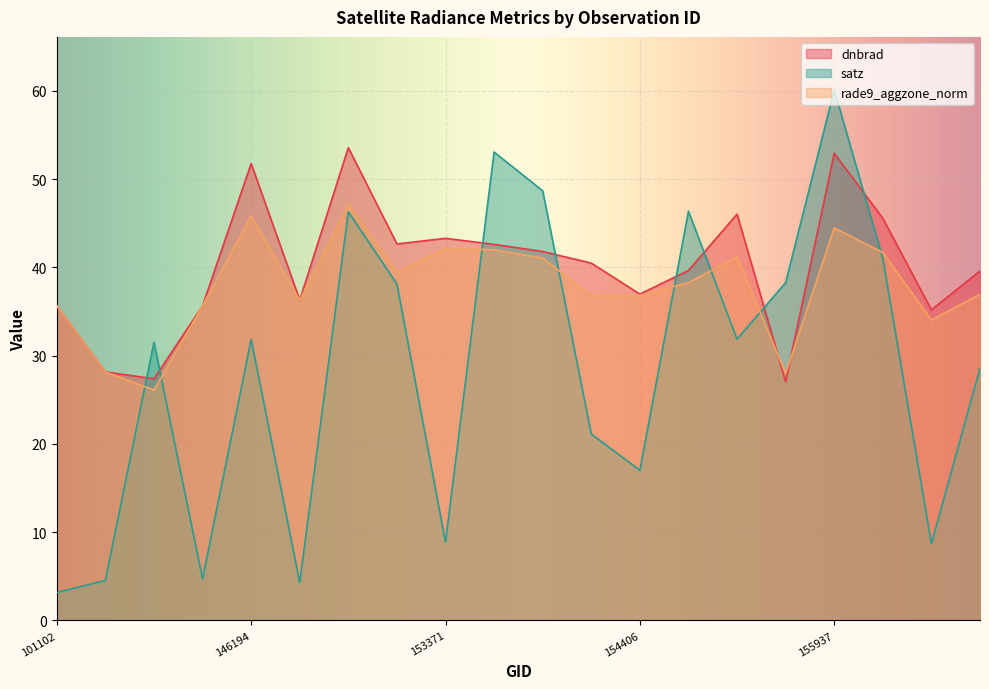

Where do rade9_aggzone_norm and satz first cross each other?

140142 and 143043